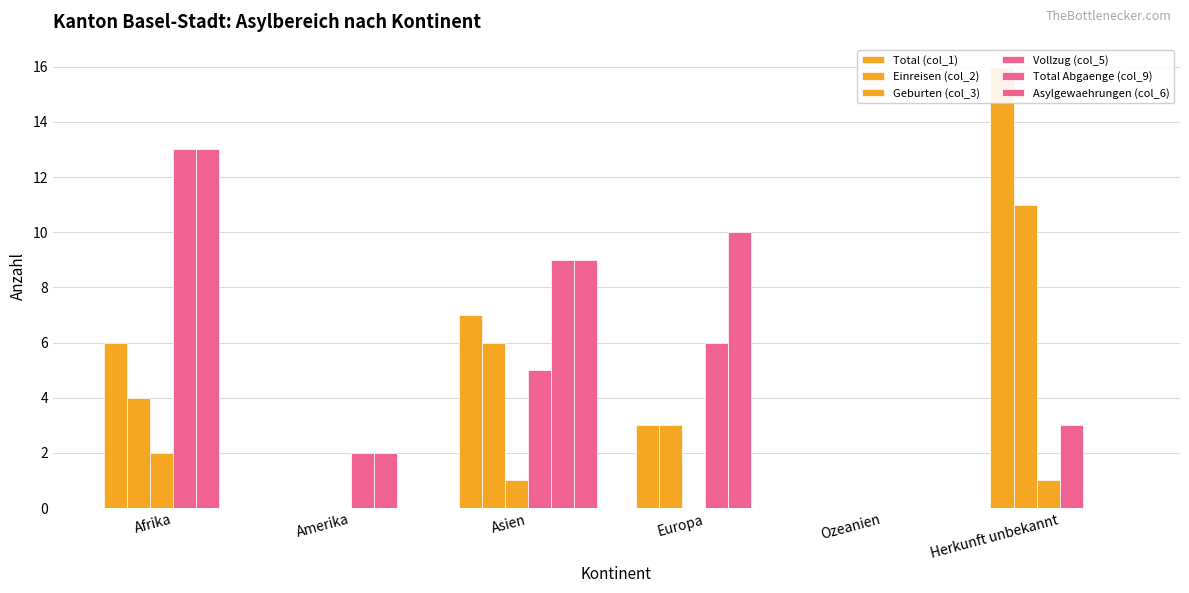

Is the value of Total Abgaenge (col_9) at Europa greater than the value of Total (col_1) at Asien?

Yes